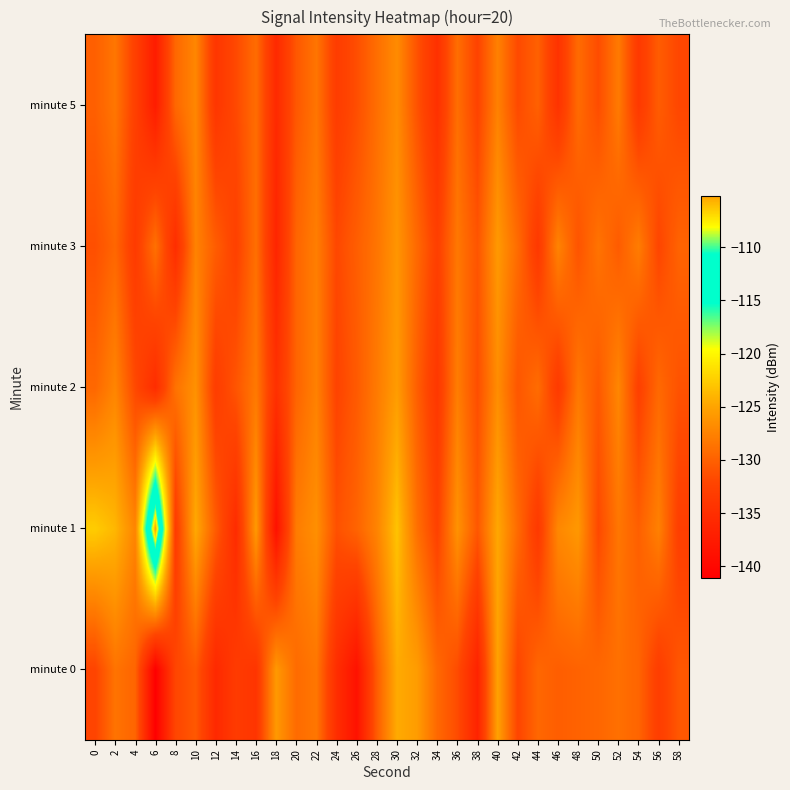

Which category has the lowest value across all series?

6